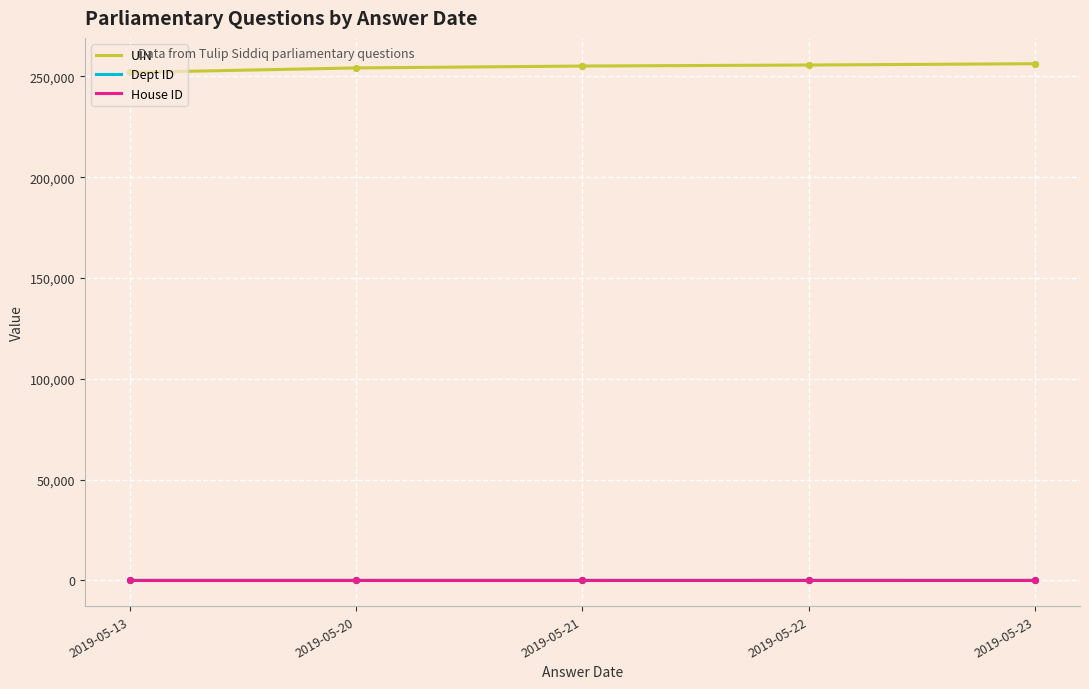

True or false: UIN and Dept ID intersect in this chart.

False